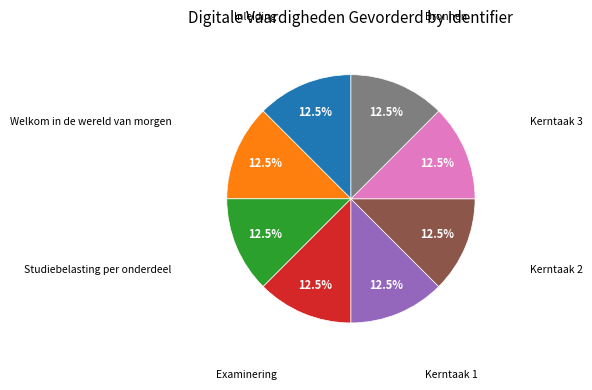

Is there a majority slice in this chart?

No